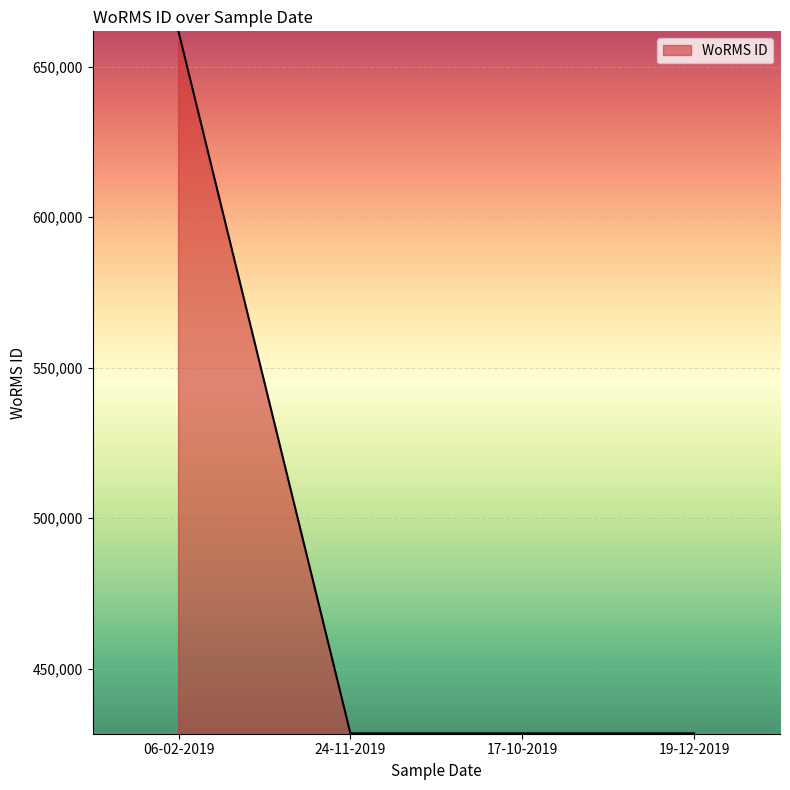

What is the change in value from 06-02-2019 to 24-11-2019?

-233037